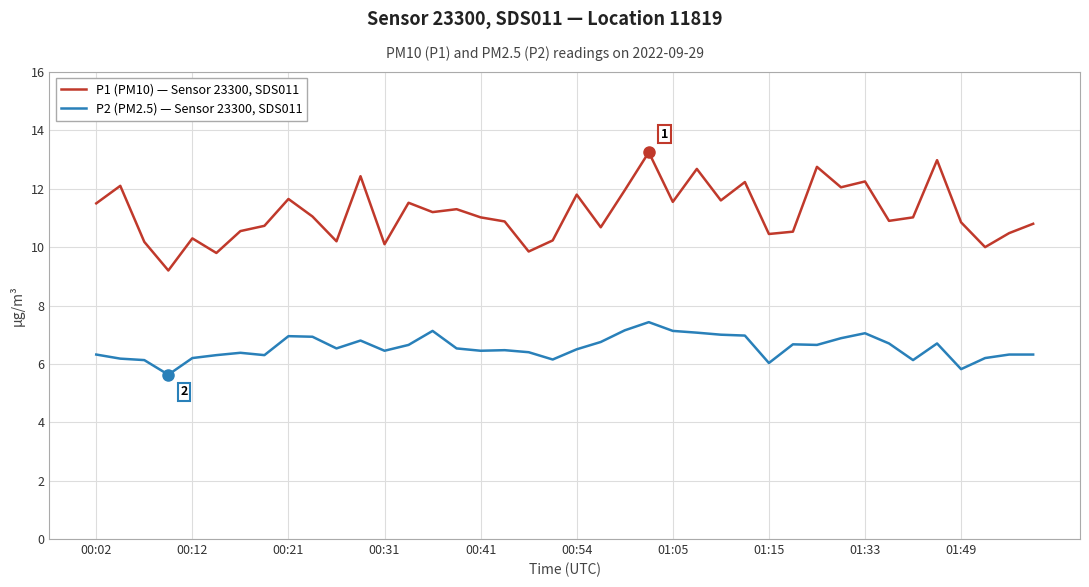

Rank the series by their maximum value, from lowest to highest.

P2 (PM2.5) — Sensor 23300, SDS011, P1 (PM10) — Sensor 23300, SDS011